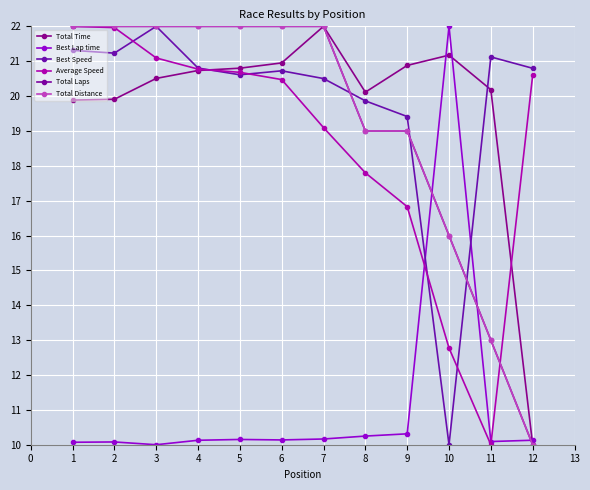

Does the chart have visible grid lines?

Yes